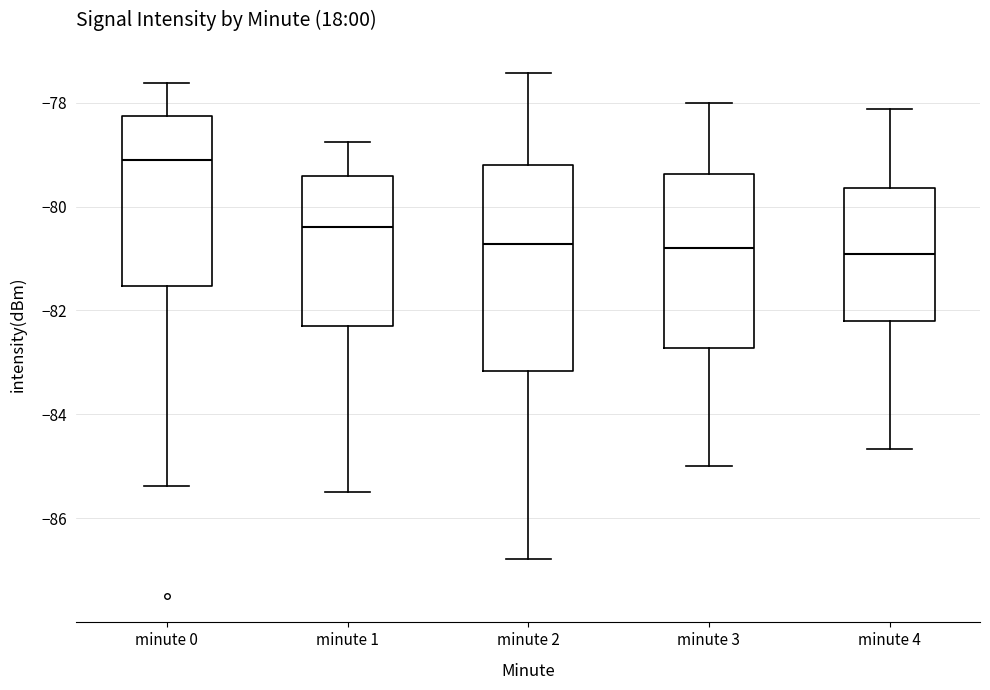

Where is the upper edge of the box for minute 2 on the y-axis? The values are not printed on the chart, so give them approximately, as read against the axis.

-79.2